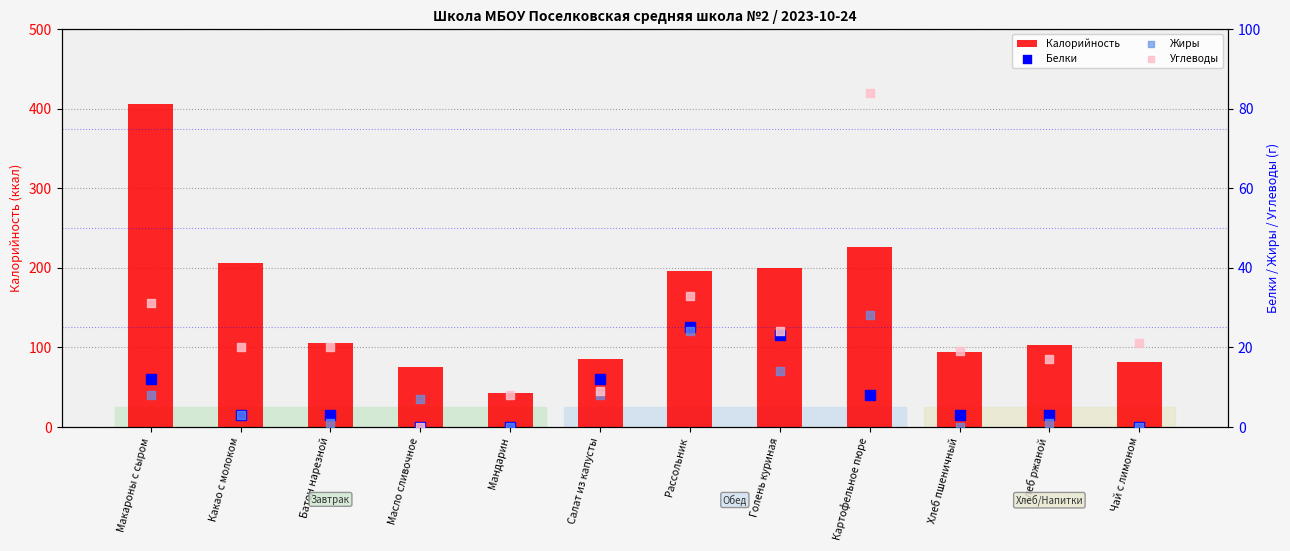

Which series has the largest total across all categories?

Калорийность